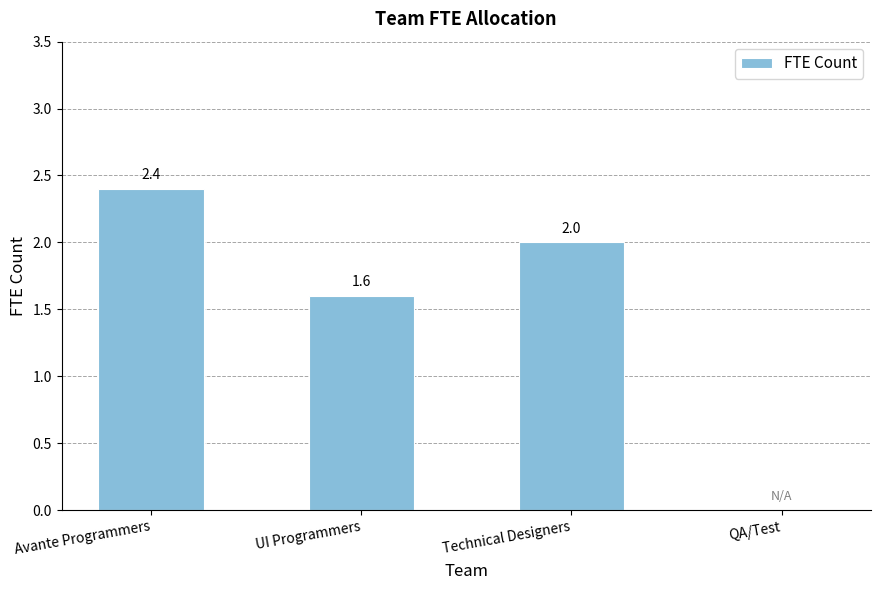

How many values are between 1 and 2?

2